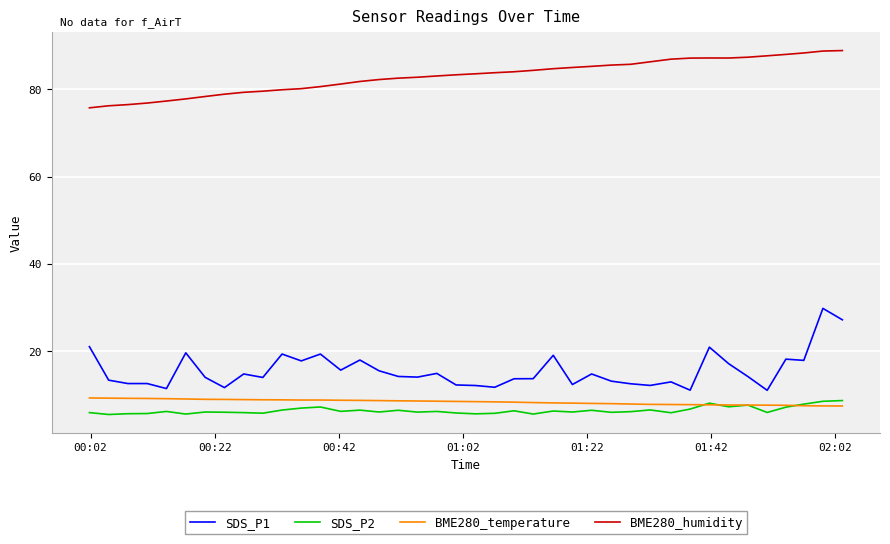

What is the smallest value displayed?

5.4